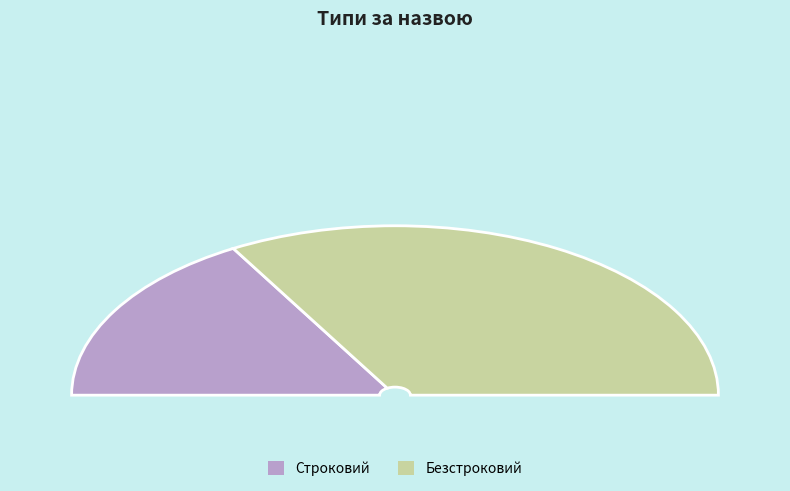

Count the number of slices in the pie.

2